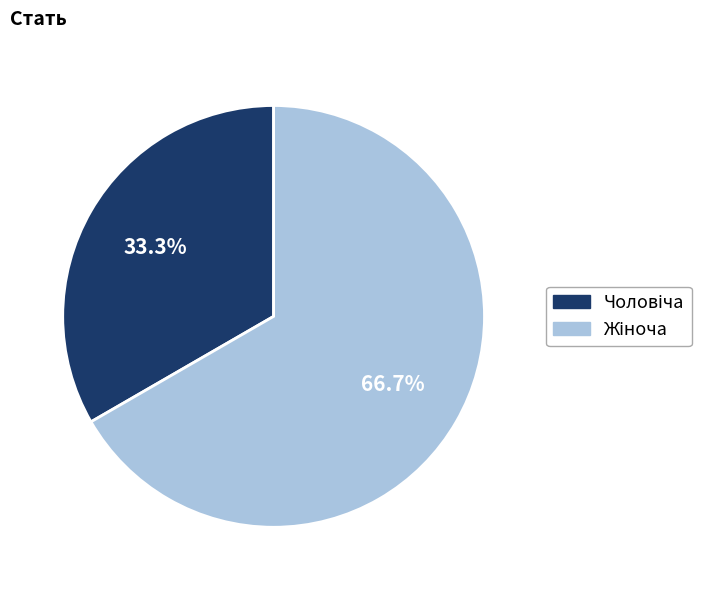

Does any single category account for the majority?

Yes